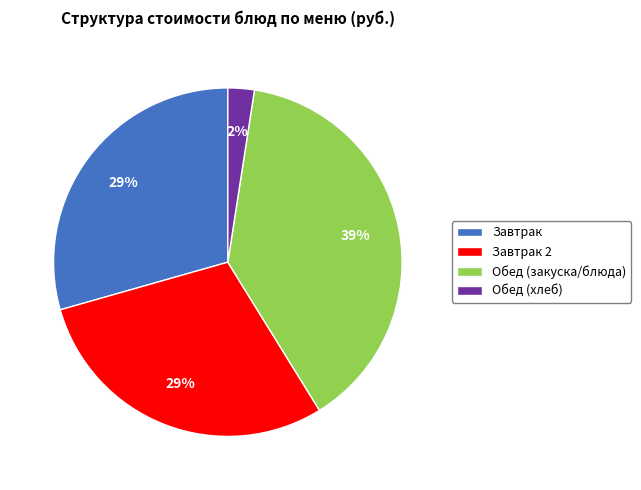

Does any single category account for the majority?

No